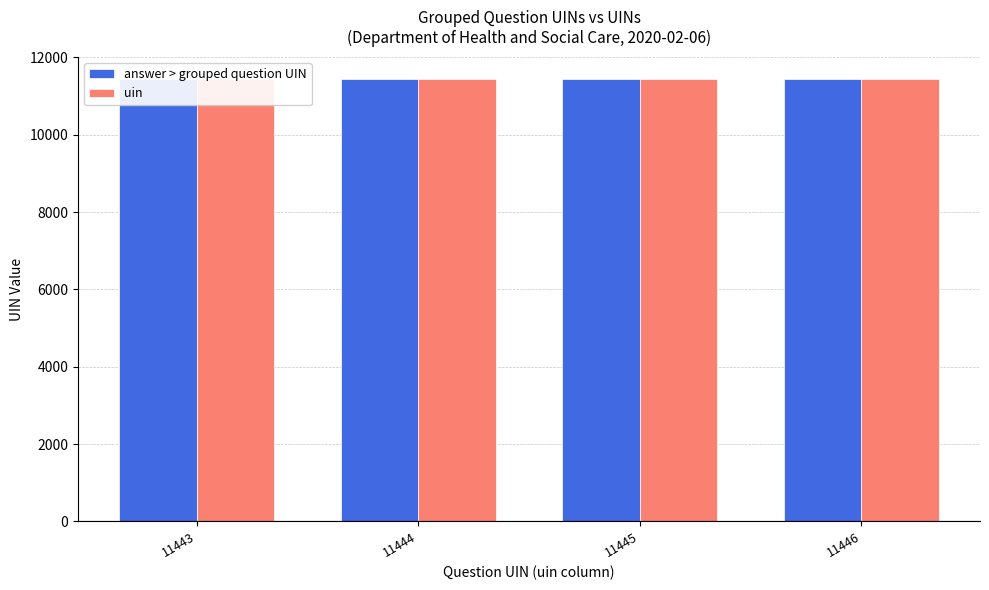

What is the approximate value of uin at 11443?

11443